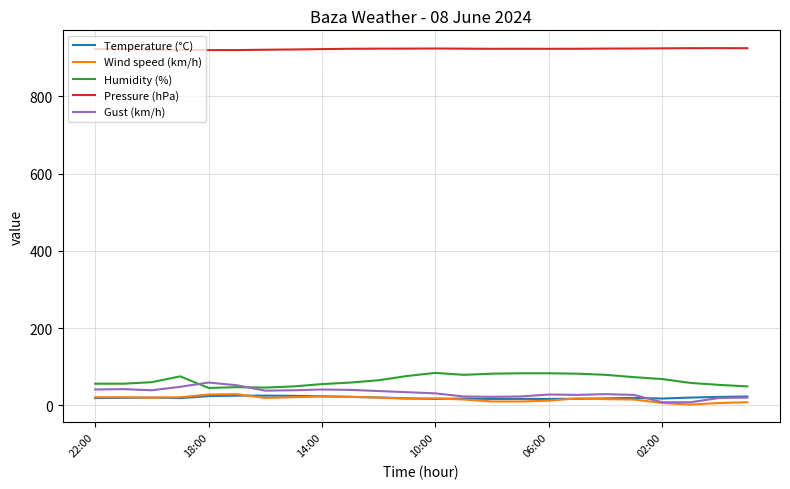

True or false: Wind speed (km/h) has more than 0 interior local peaks.

True